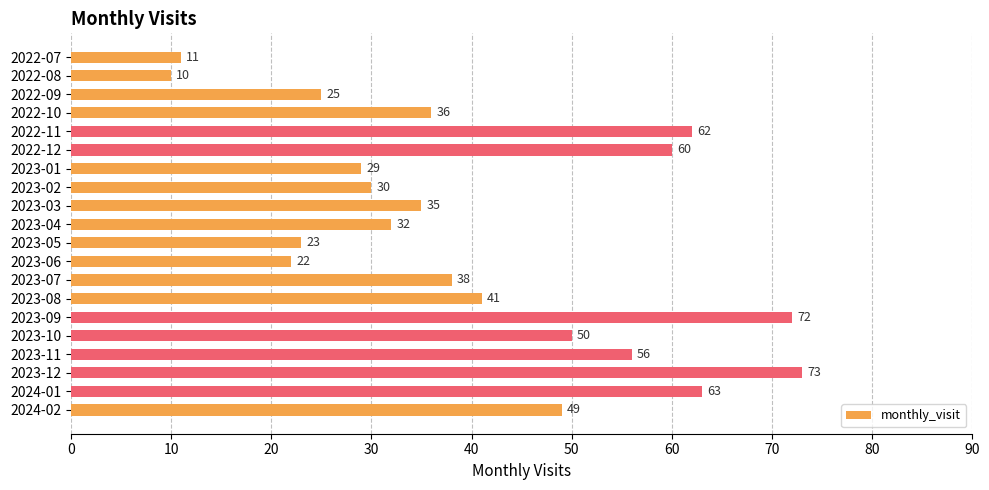

Between 2022-08 and 2023-06, which is larger?

2023-06